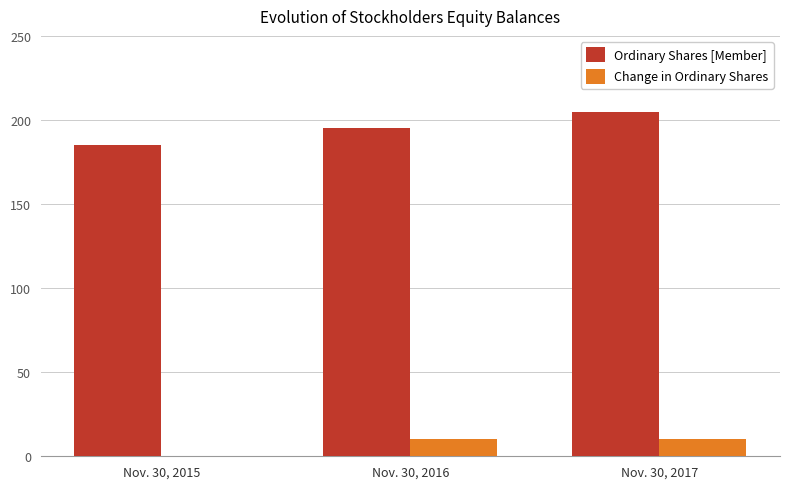

How many values in Change in Ordinary Shares are above zero?

2